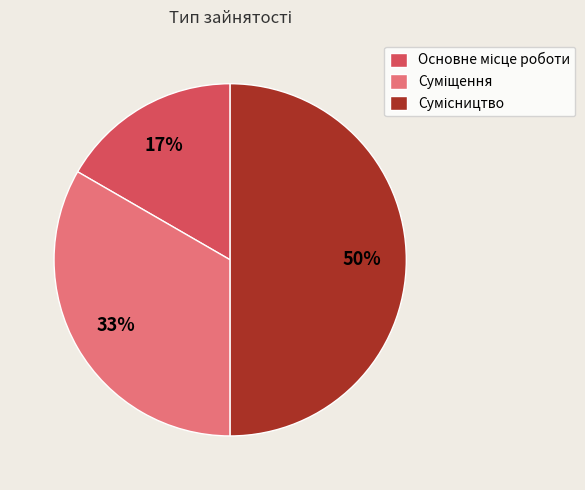

To the nearest percent, what is the difference between the largest and smallest slice percentages?

33%